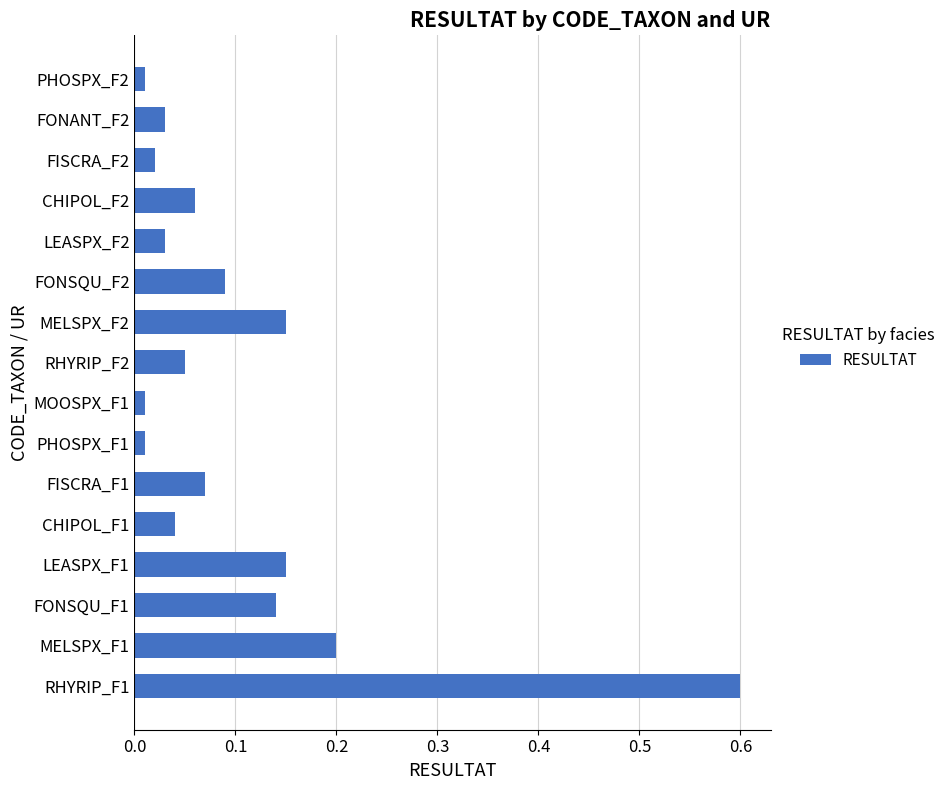

At which category does the chart reach its peak across all series?

RHYRIP_F1